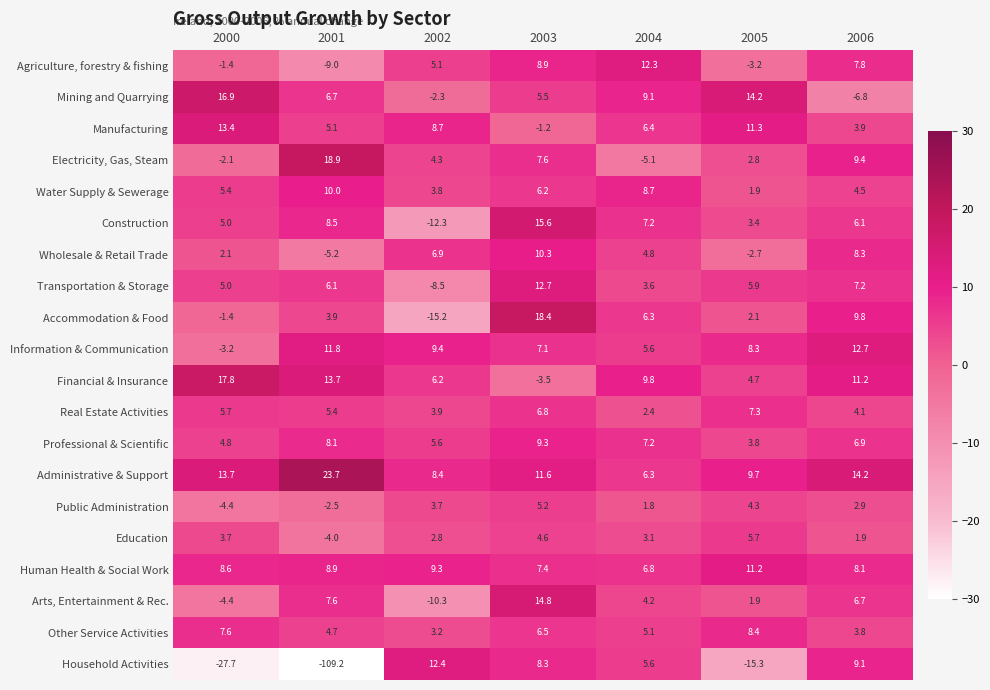

Rank the categories by Administrative & Support value from highest to lowest.

2001, 2006, 2000, 2003, 2005, 2002, 2004